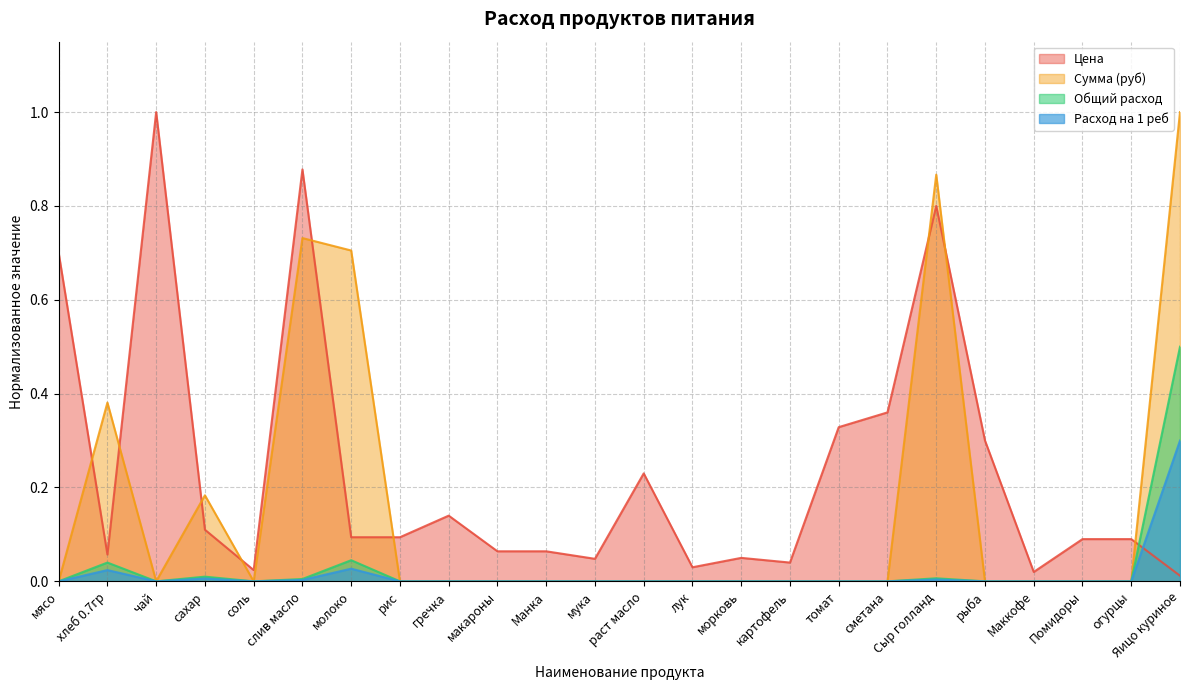

How many interior local valleys does the Сумма (руб) series have?

2